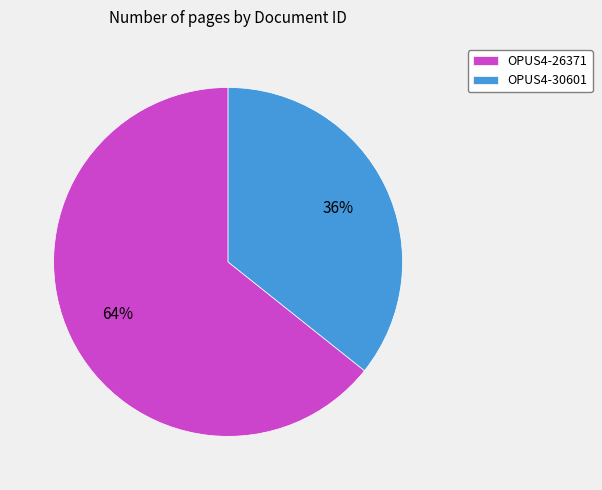

To the nearest percent, what is the average slice percentage?

50%